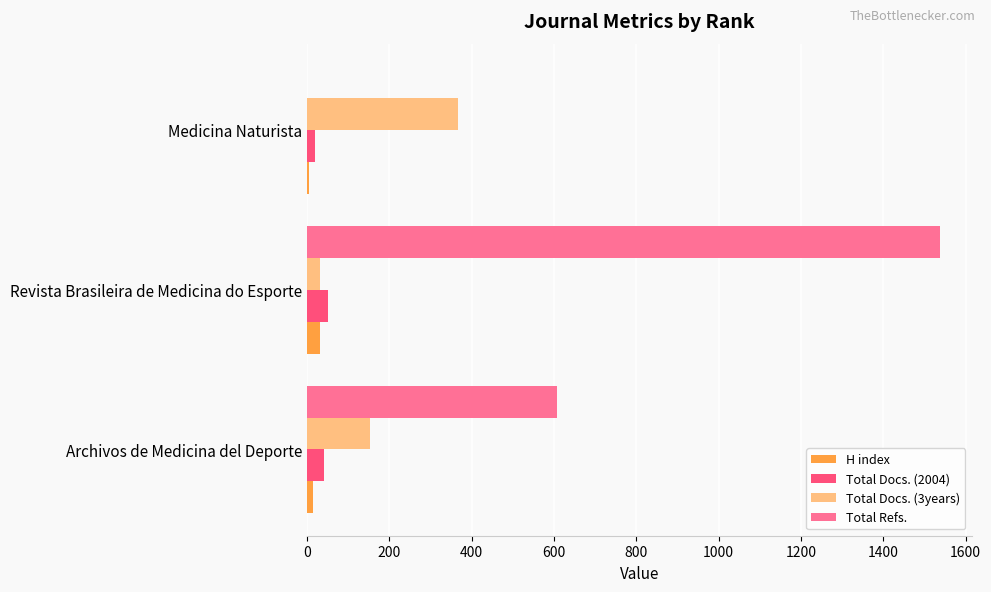

Between Archivos de Medicina del Deporte and Medicina Naturista, which series saw the biggest shift?

Total Refs.